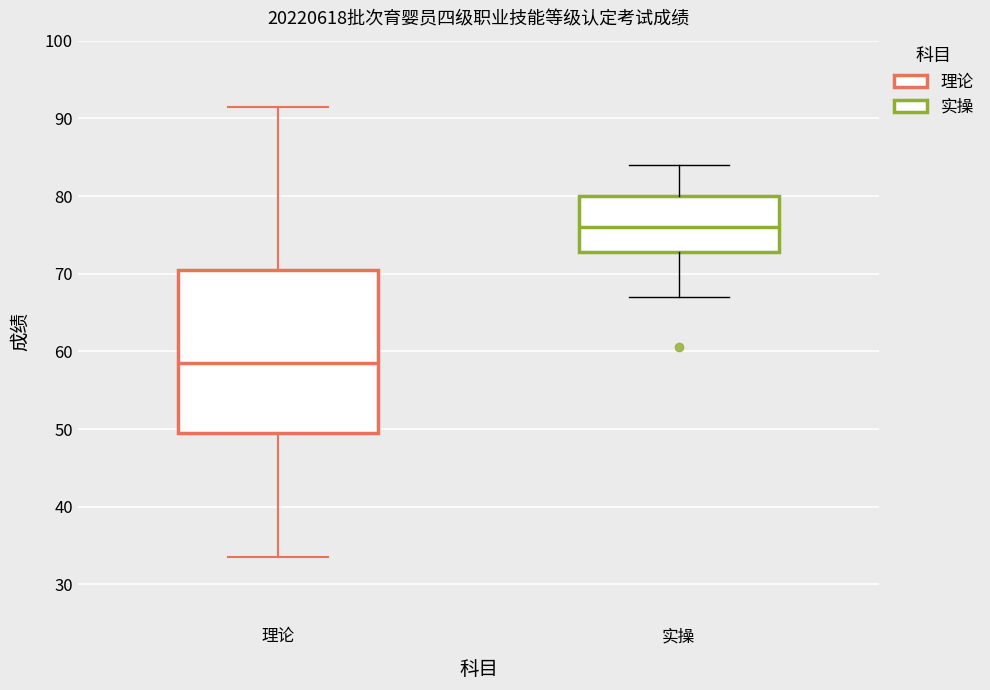

Where does the median line of the box for 实操 sit on the y-axis? The values are not printed on the chart, so give them approximately, as read against the axis.

76